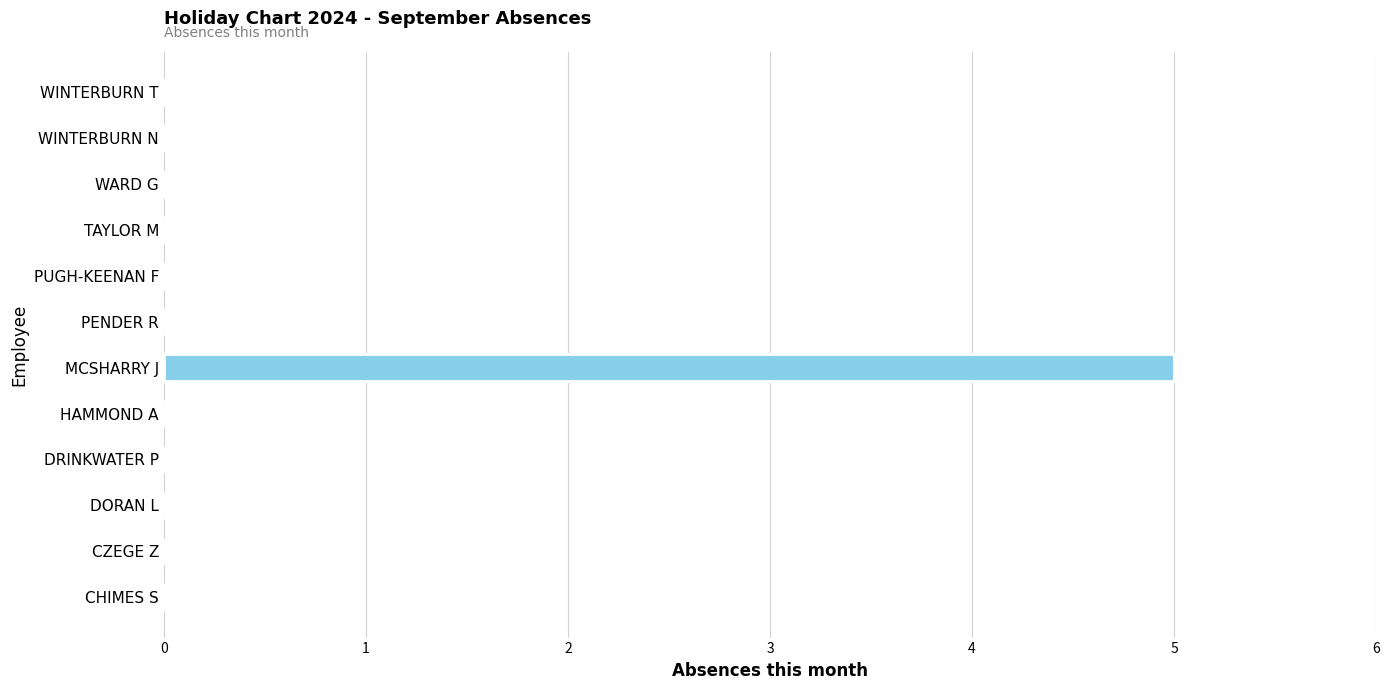

The chart shows a value of 2 at TAYLOR M. True or false?

False